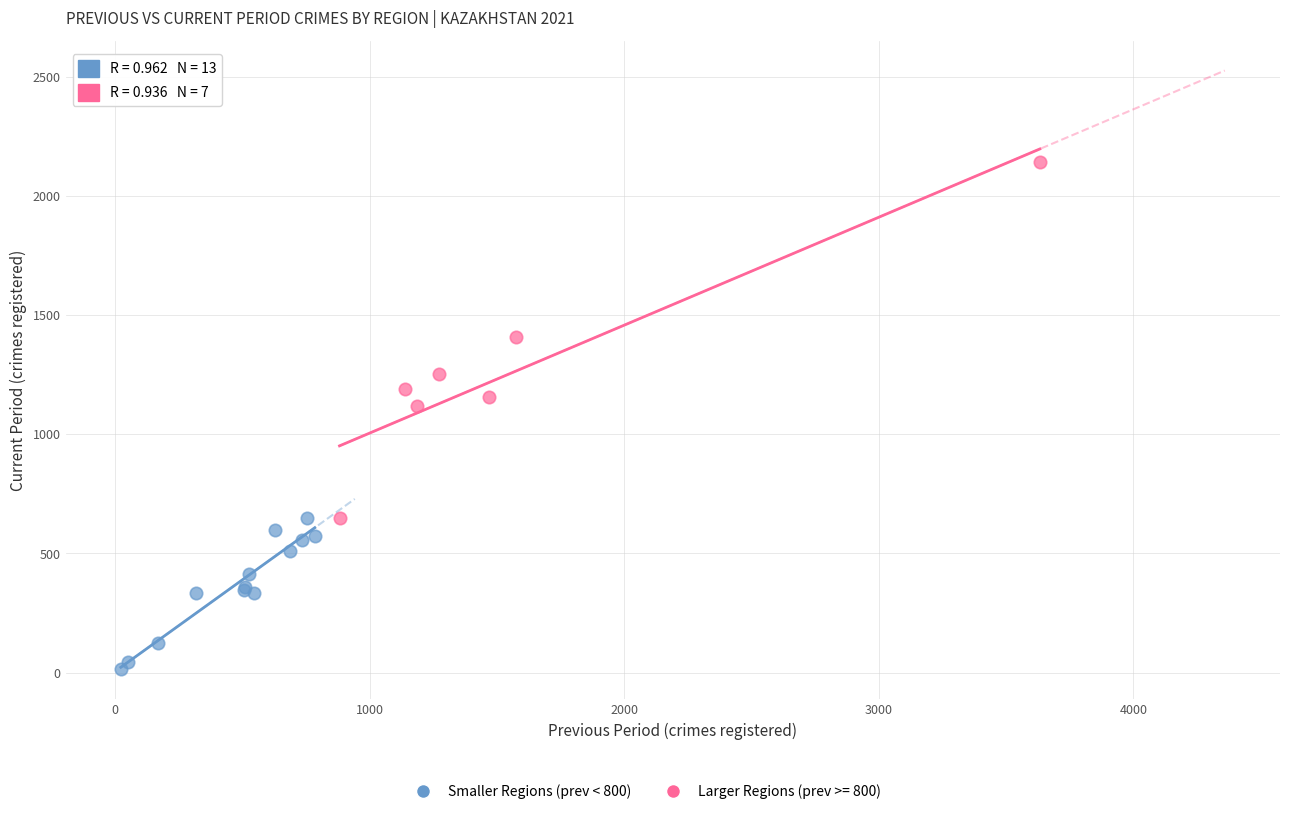

Which series has the widest spread of Y values?

Larger Regions (prev >= 800)